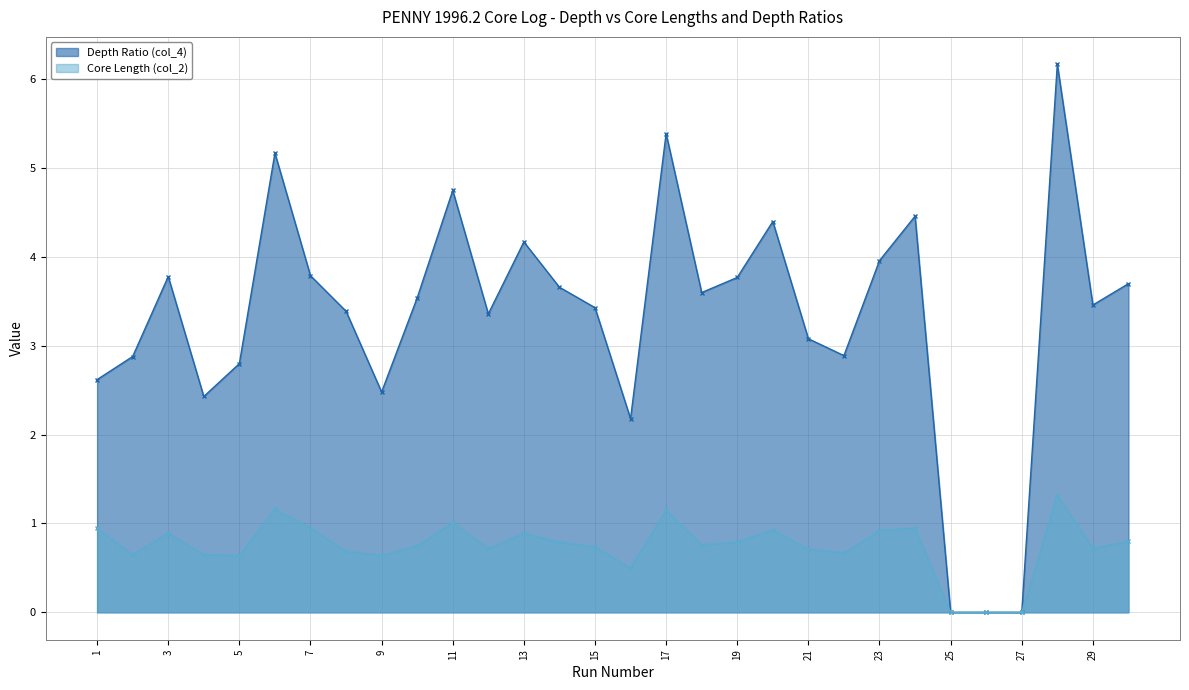

The value of Depth Ratio (col_4) at 20 is 4.4. True or false?

True